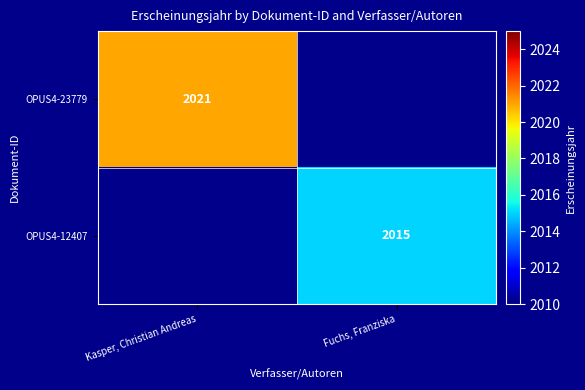

Is it true that OPUS4-12407 equals 2015 at Fuchs, Franziska?

True